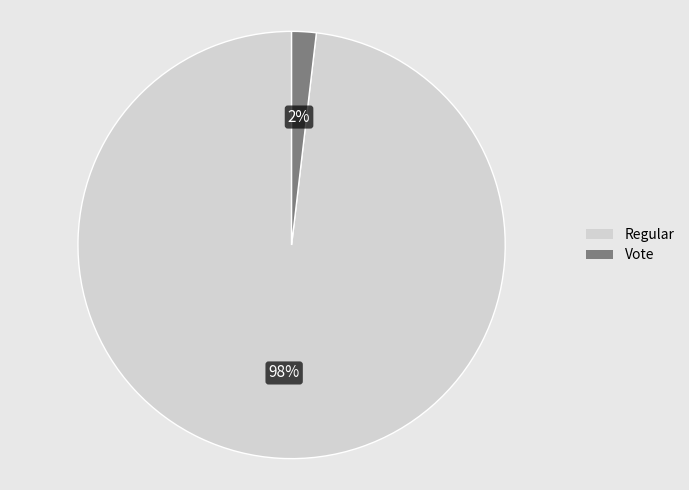

The Regular slice represents 98% of the pie. True or false?

True